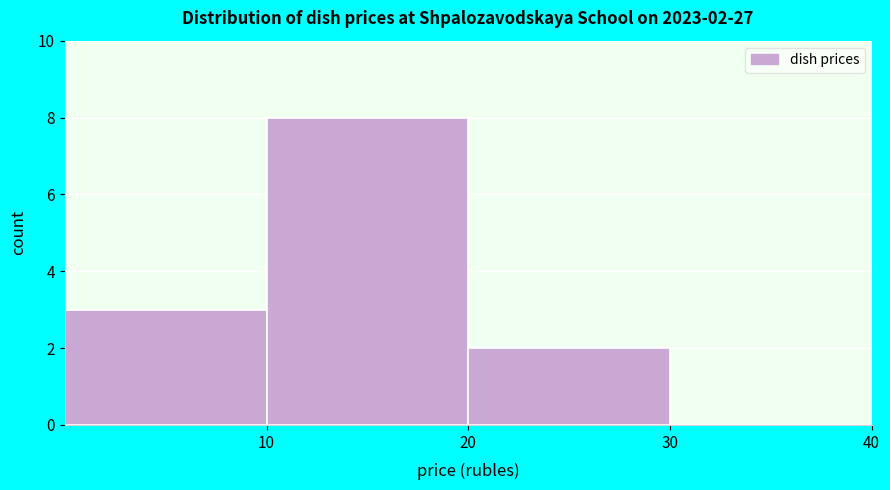

Which range on the x-axis has the tallest bar?

10 to 20